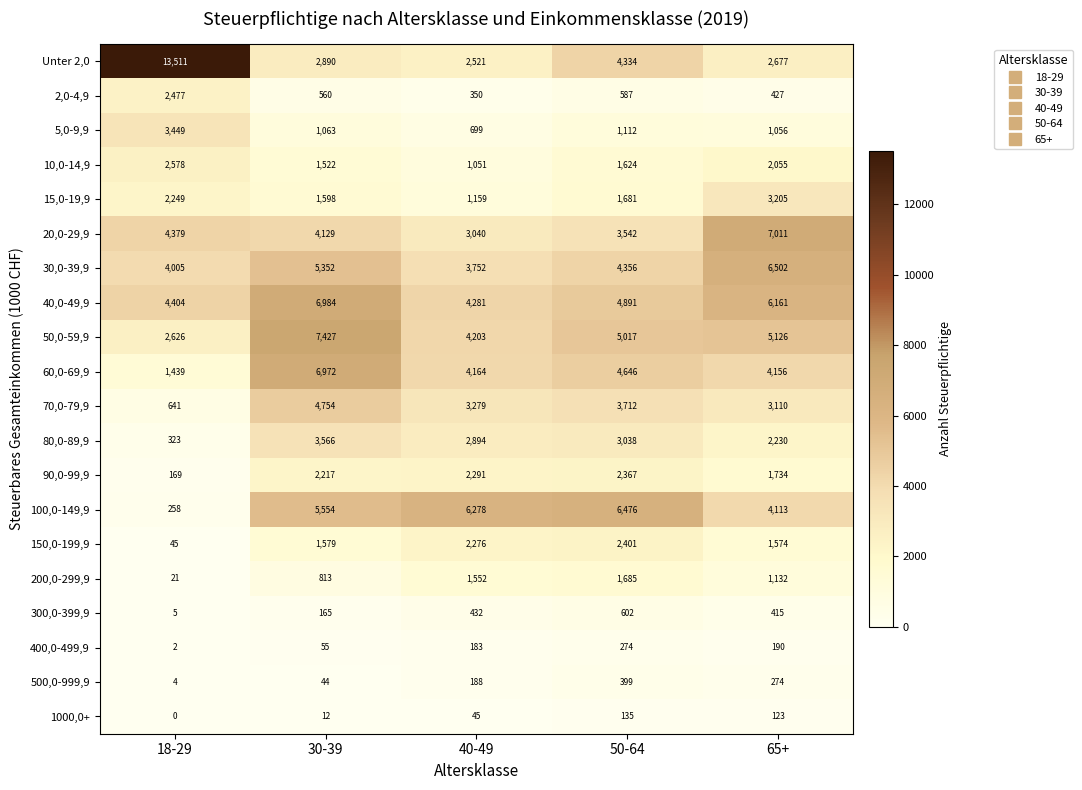

Is it true that 200,0-299,9 equals 813 at 30-39?

True